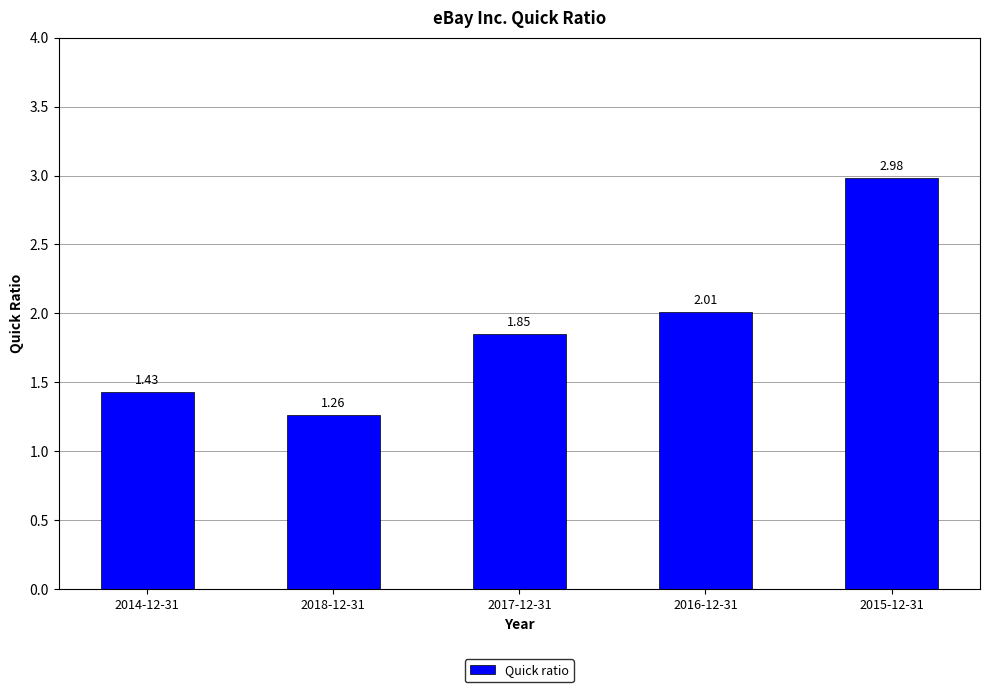

The value at 2016-12-31 is 2.0. True or false?

True